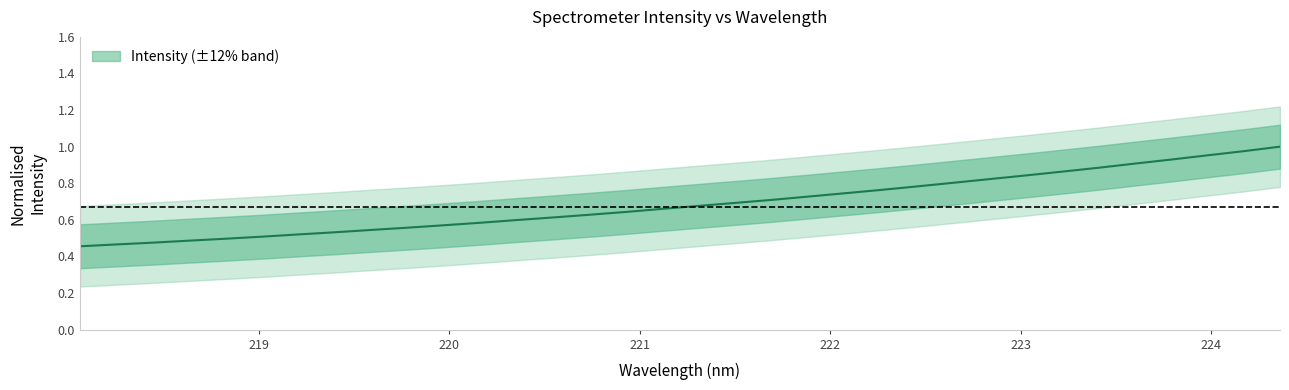

Which category has the highest value across all series?

224.3616